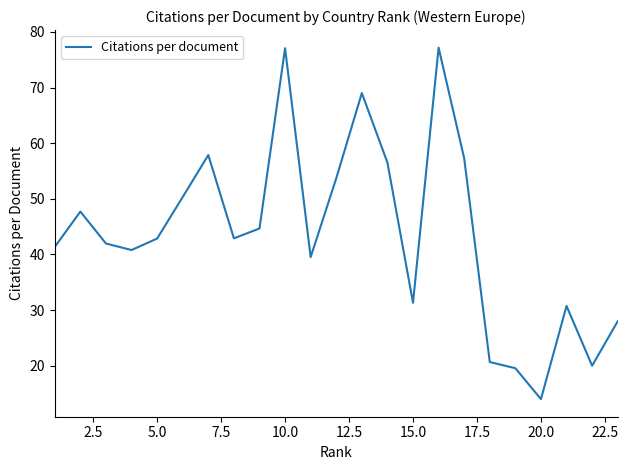

What is the difference between the maximum and minimum values?

63.2